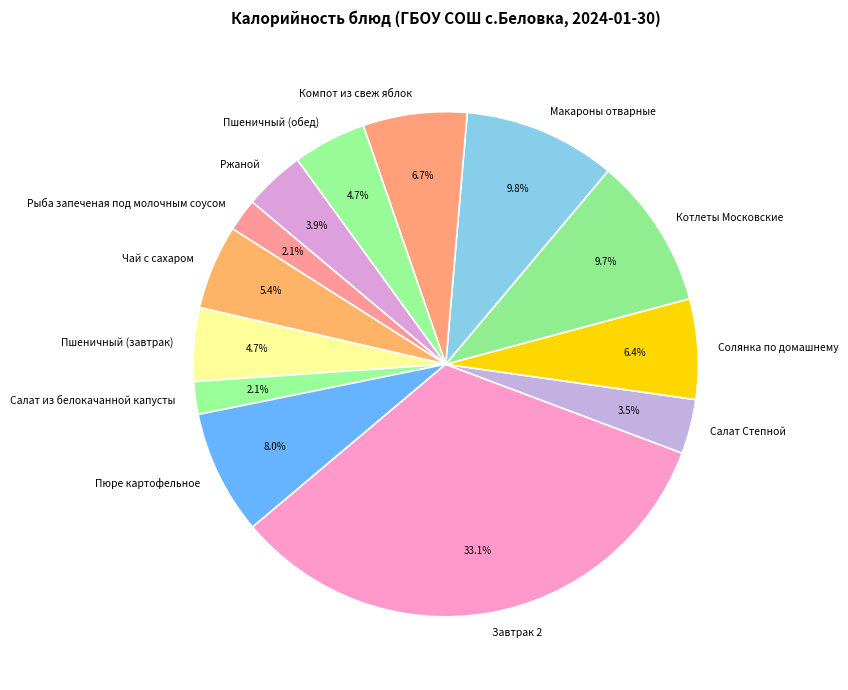

Approximately how many times larger is the value at Пшеничный (обед) compared to Ржаной?

1.2